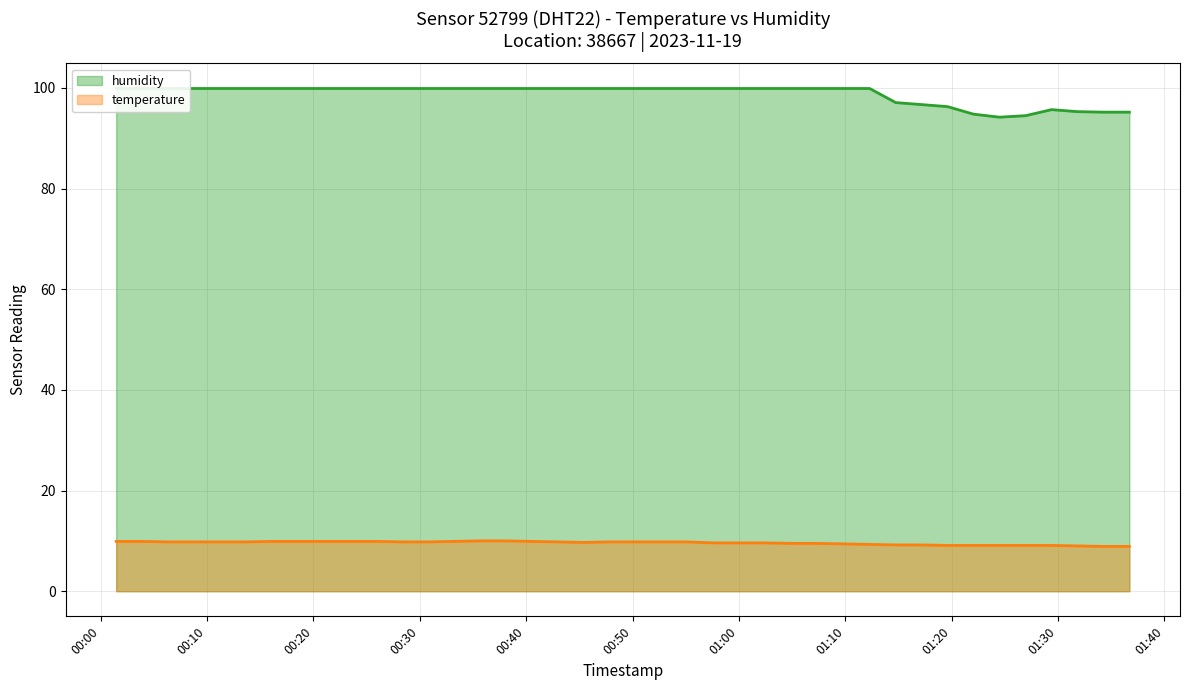

What is the highest value of the temperature series?

10.0